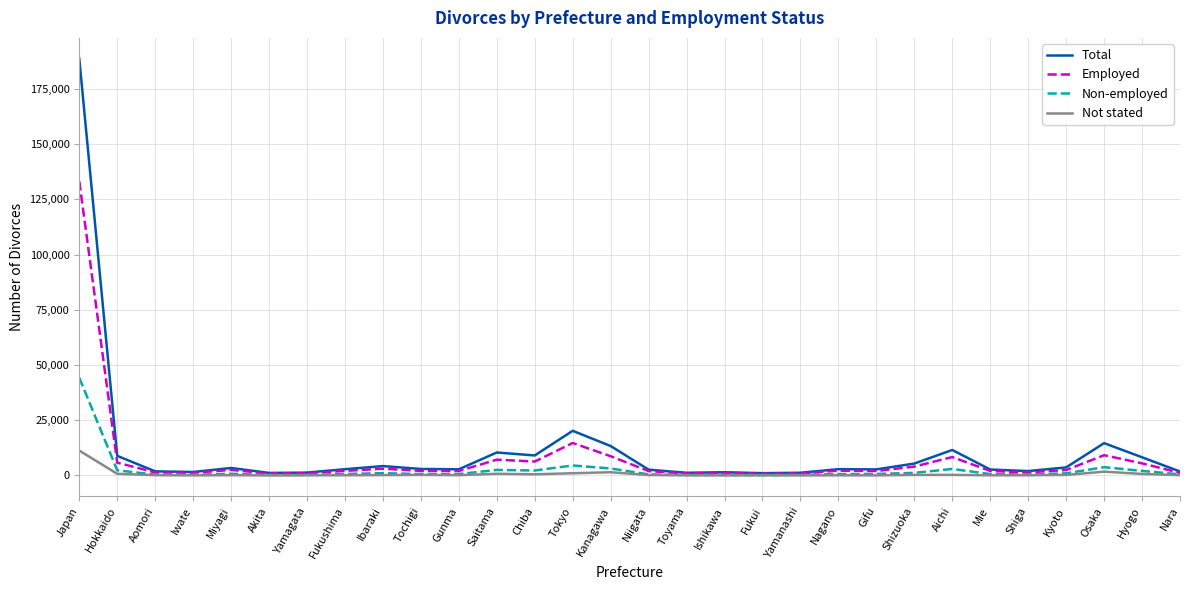

What is the sum of the Not stated values at Kyoto and Toyama?

297